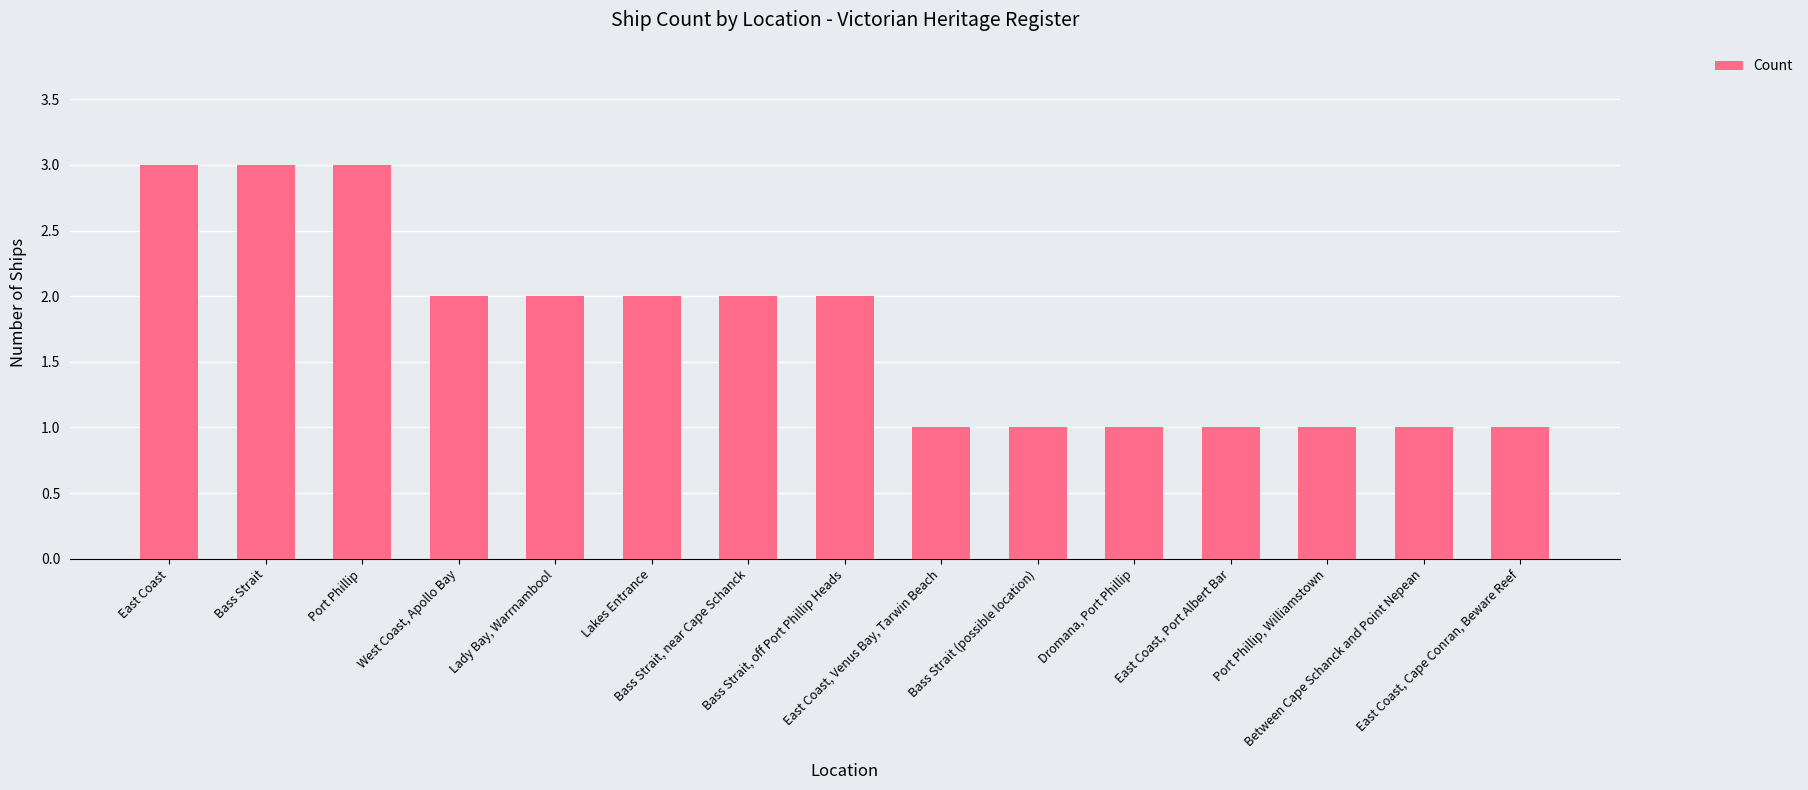

Reading left to right, what are all the values shown in this chart?

East Coast=3	Bass Strait=3	Port Phillip=3	West Coast, Apollo Bay=2	Lady Bay, Warrnambool=2	Lakes Entrance=2	Bass Strait, near Cape Schanck=2	Bass Strait, off Port Phillip Heads=2	East Coast, Venus Bay, Tarwin Beach=1	Bass Strait (possible location)=1	Dromana, Port Phillip=1	East Coast, Port Albert Bar=1	Port Phillip, Williamstown=1	Between Cape Schanck and Point Nepean=1	East Coast, Cape Conran, Beware Reef=1